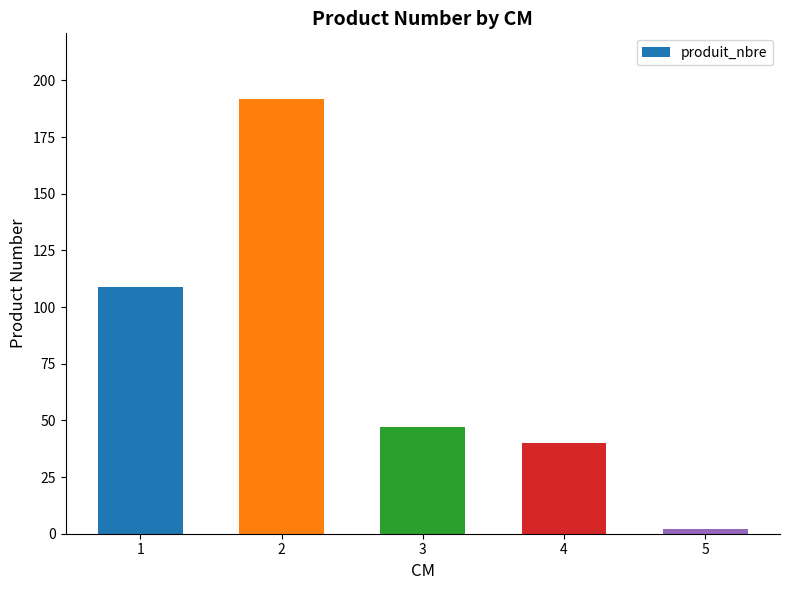

What is the change in value from 1 to 4?

-69